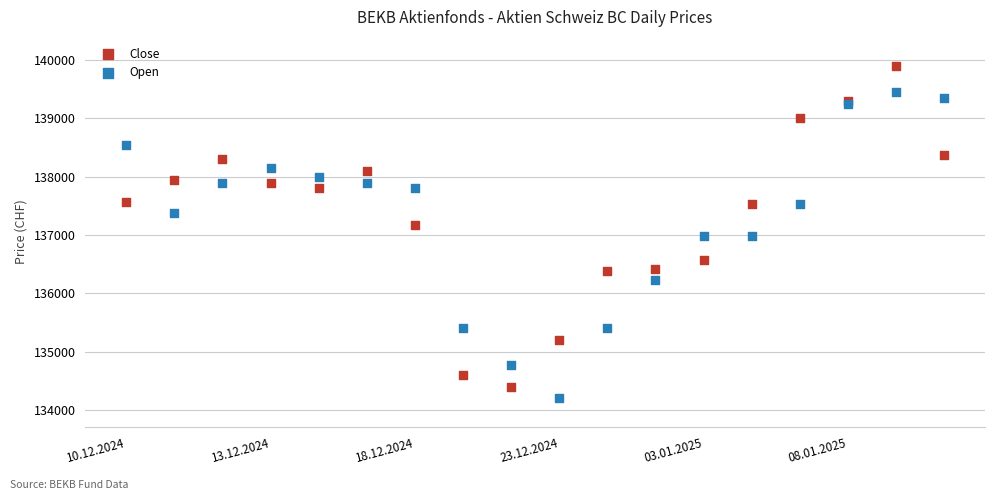

Which series has the widest spread of Y values?

Close